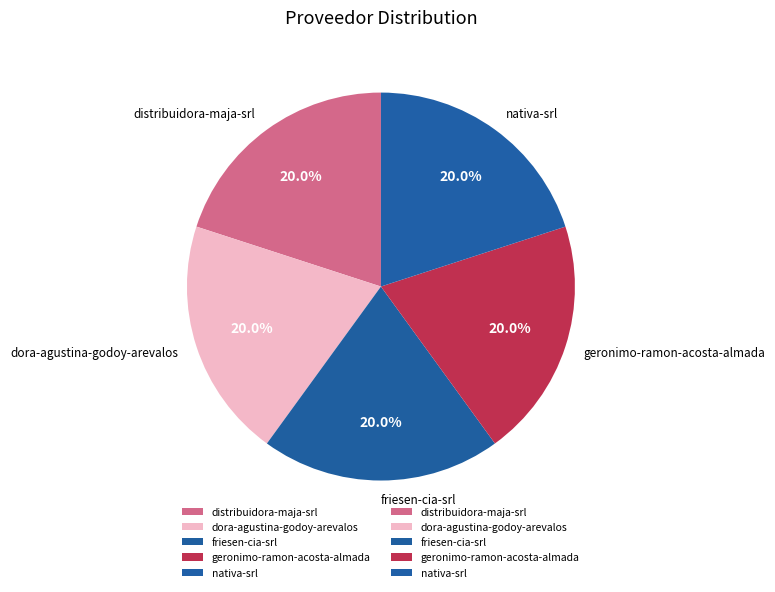

Is there a majority slice in this chart?

No